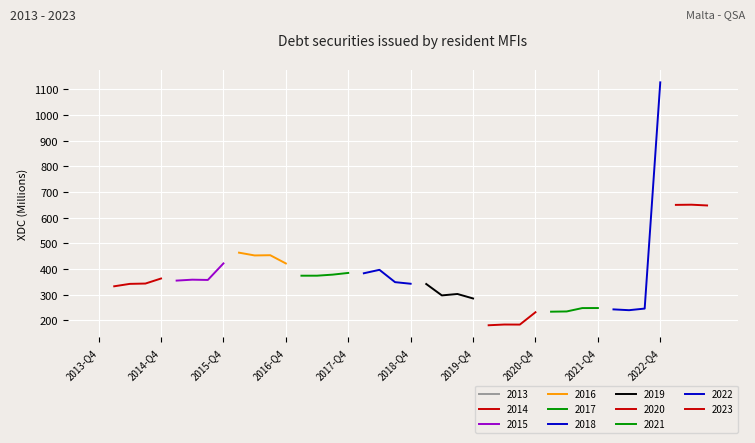

How many categories are shown in the chart?

40